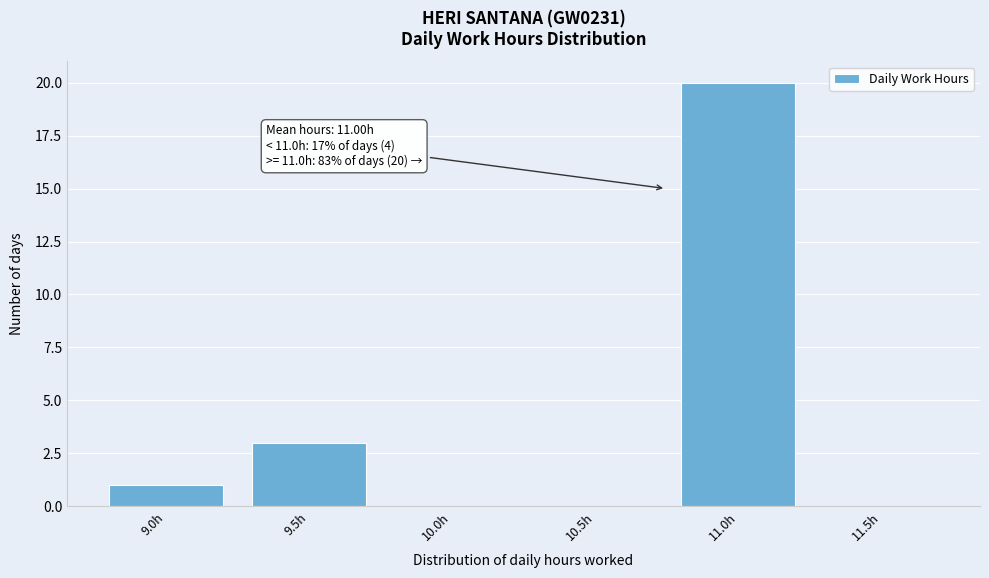

Reading left to right, extract all data points from this chart.

9.0h=1	9.5h=3	10.0h=0	10.5h=0	11.0h=20	11.5h=0